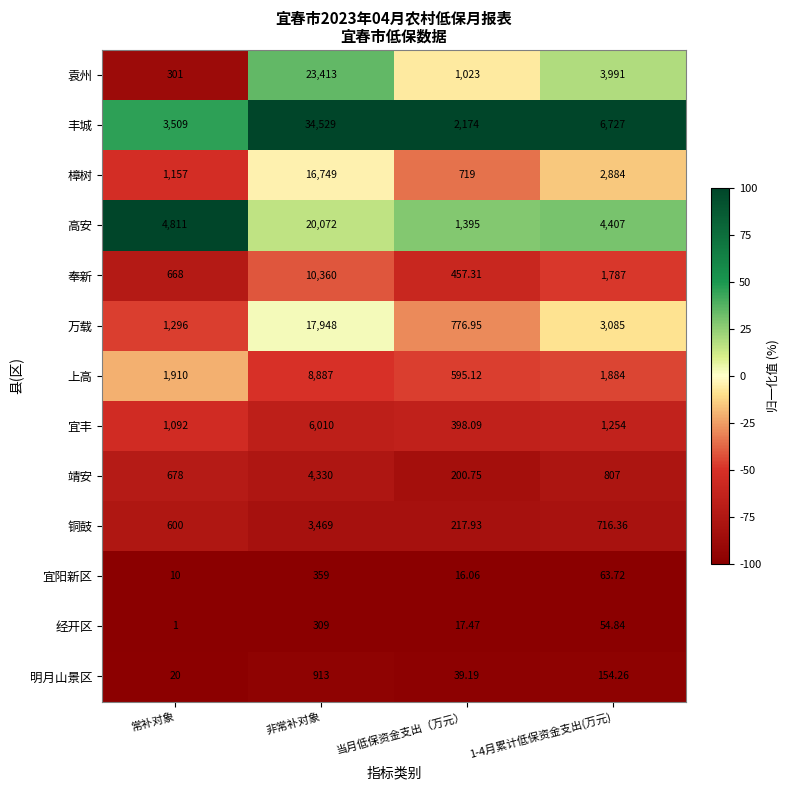

At which category does the chart reach its peak across all series?

非常补对象